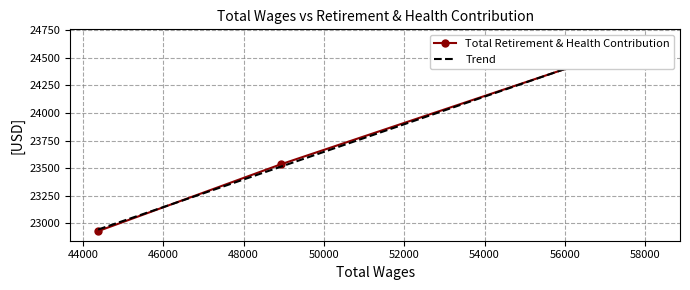

What is the change in value from 58179.0 to 44377.0?

-1732